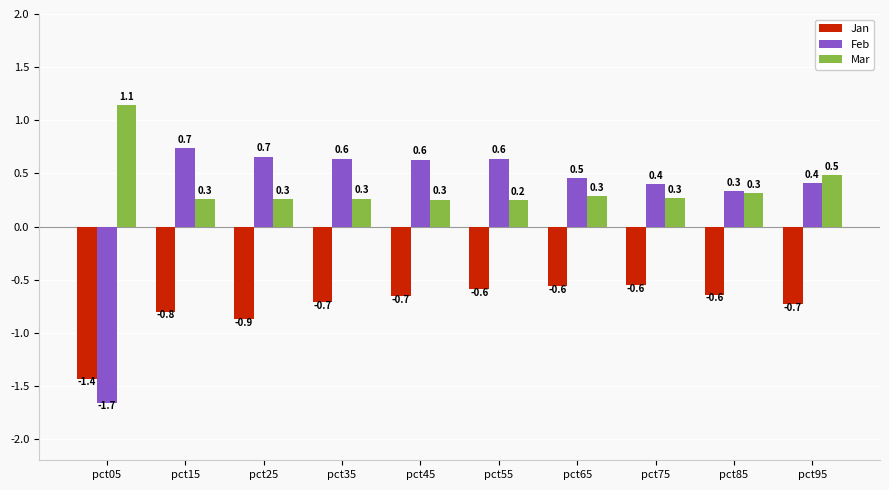

Where does the Feb series first go above 0?

pct15